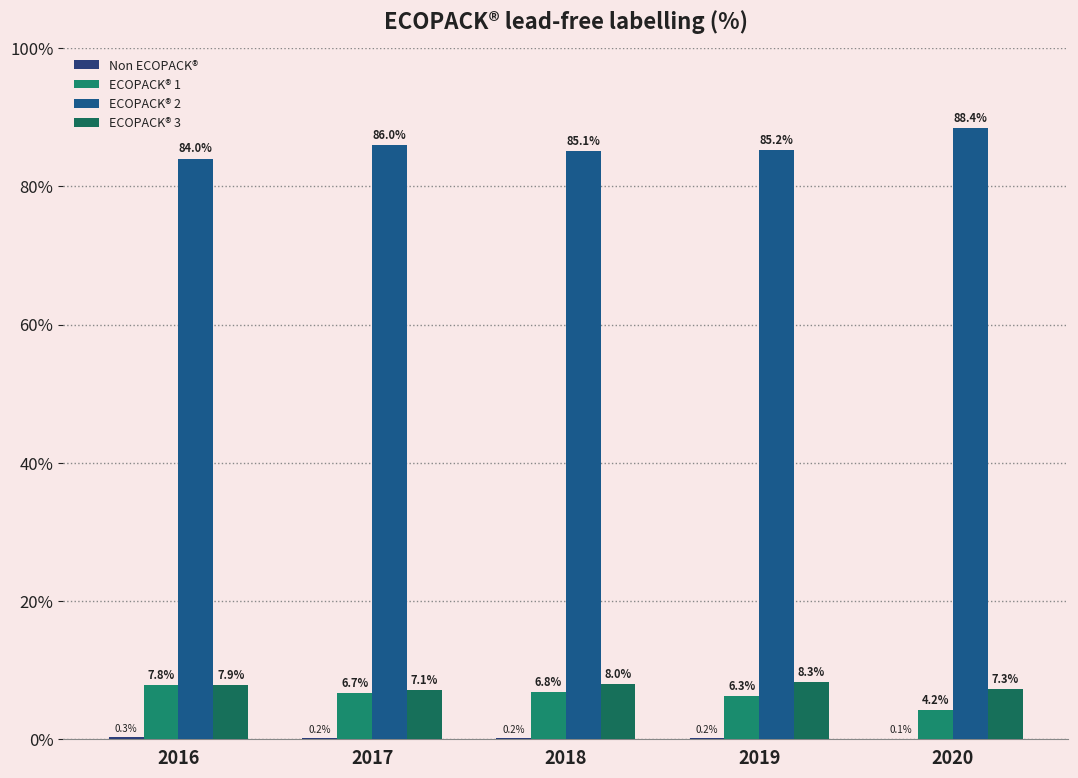

What is the approximate value of ECOPACK® 2 at 2017?

86.0